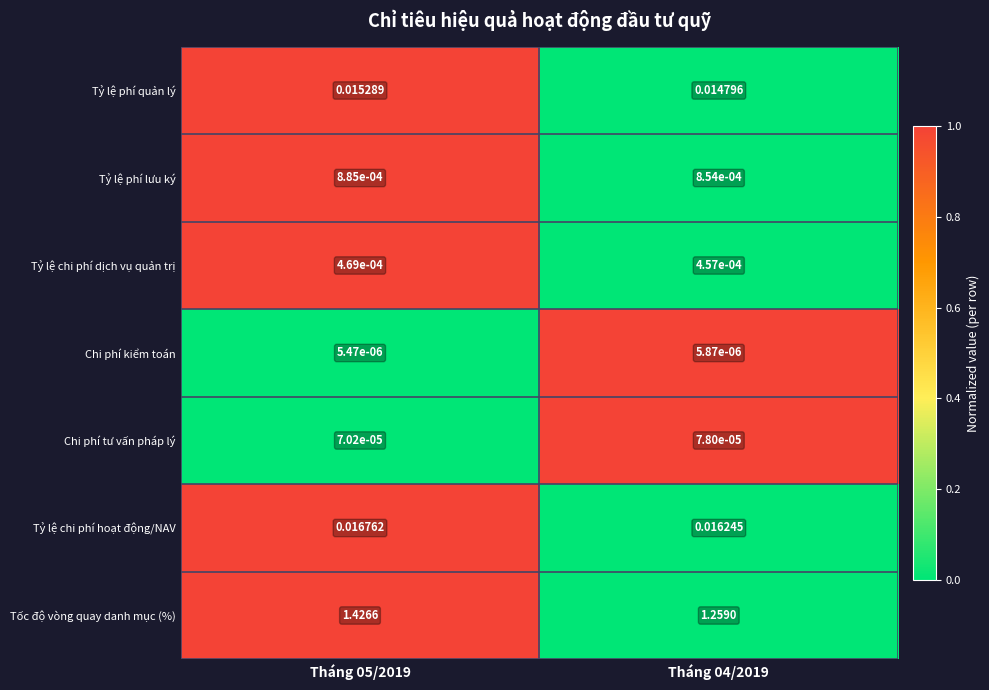

Rank the series at Tháng 04/2019 from lowest to highest value.

Chi phí kiểm toán, Chi phí tư vấn pháp lý, Tỷ lệ chi phí dịch vụ quản trị, Tỷ lệ phí lưu ký, Tỷ lệ phí quản lý, Tỷ lệ chi phí hoạt động/NAV, Tốc độ vòng quay danh mục (%)